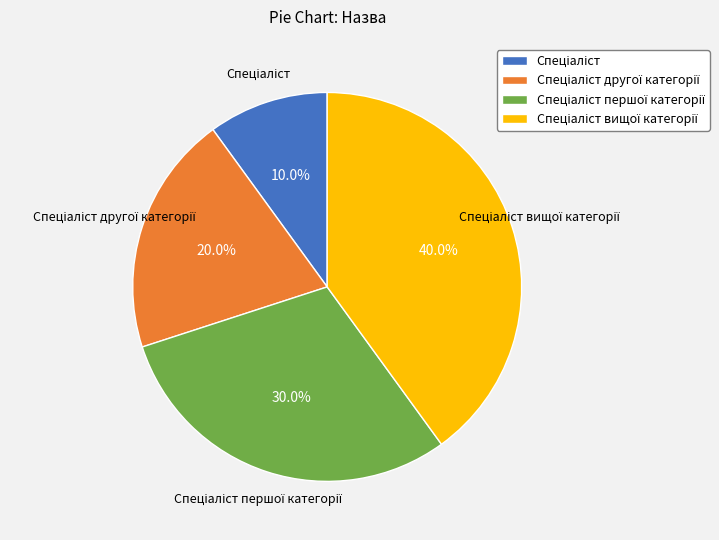

Is there any slice that represents more than half of the pie?

No